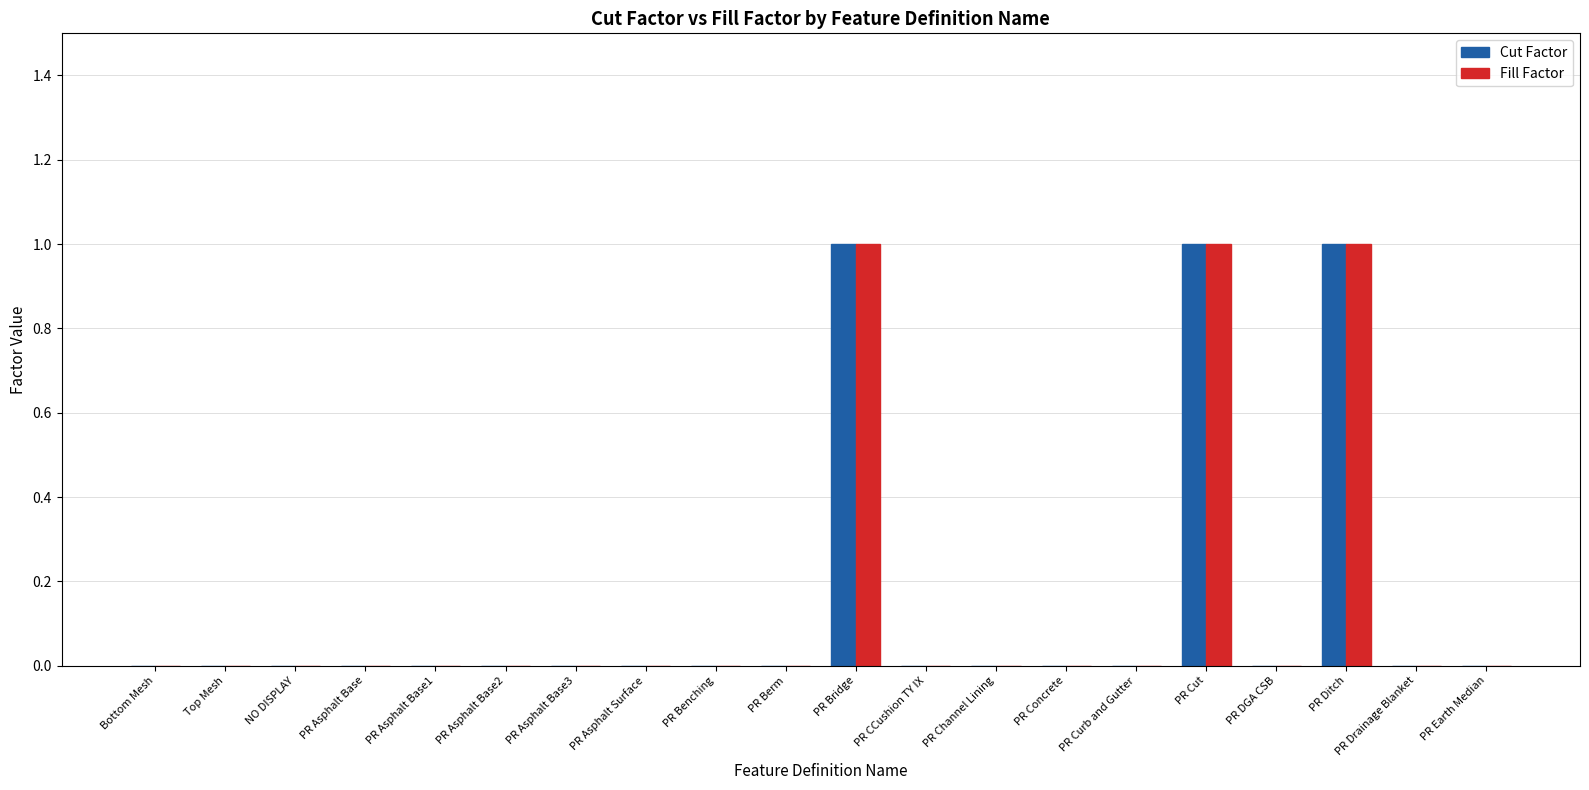

What are all the series names shown in the legend?

Cut Factor, Fill Factor